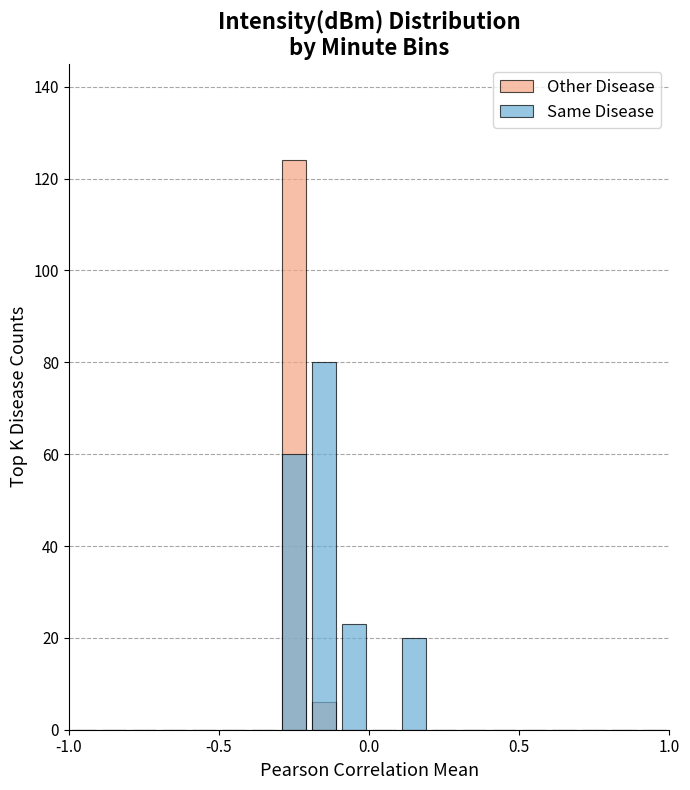

How many series are shown in this chart?

2